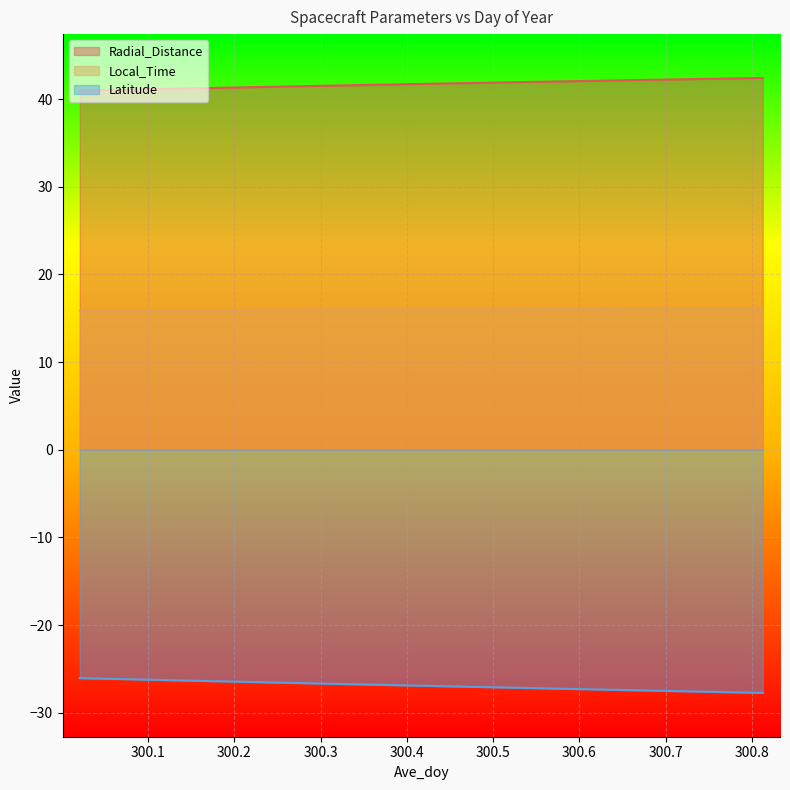

True or false: Radial_Distance has a value of 41.2 at 300.1458.

True